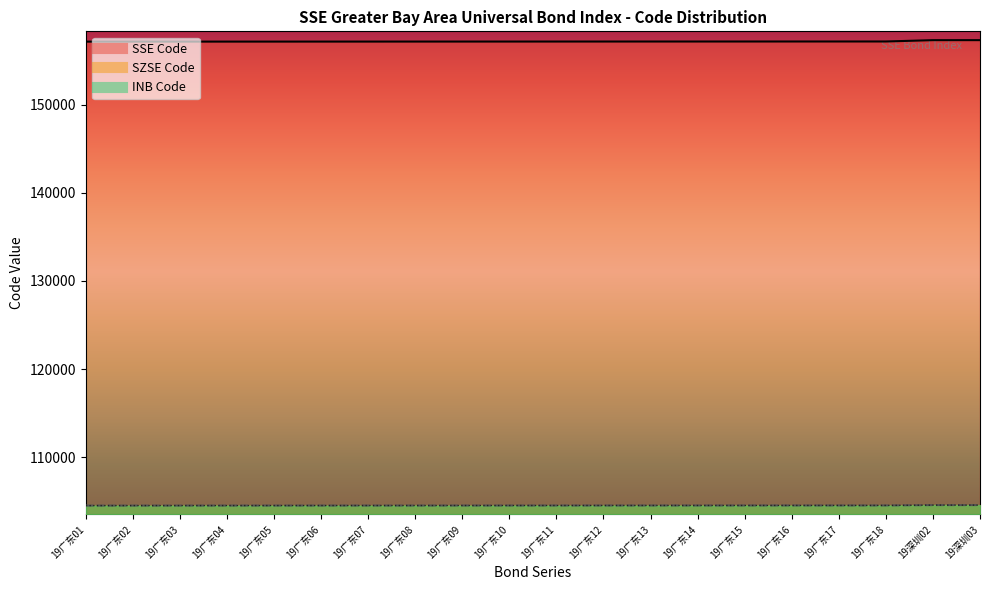

Is the value of SSE Code at 19广东03 greater than the value of SZSE Code at 19广东04?

Yes